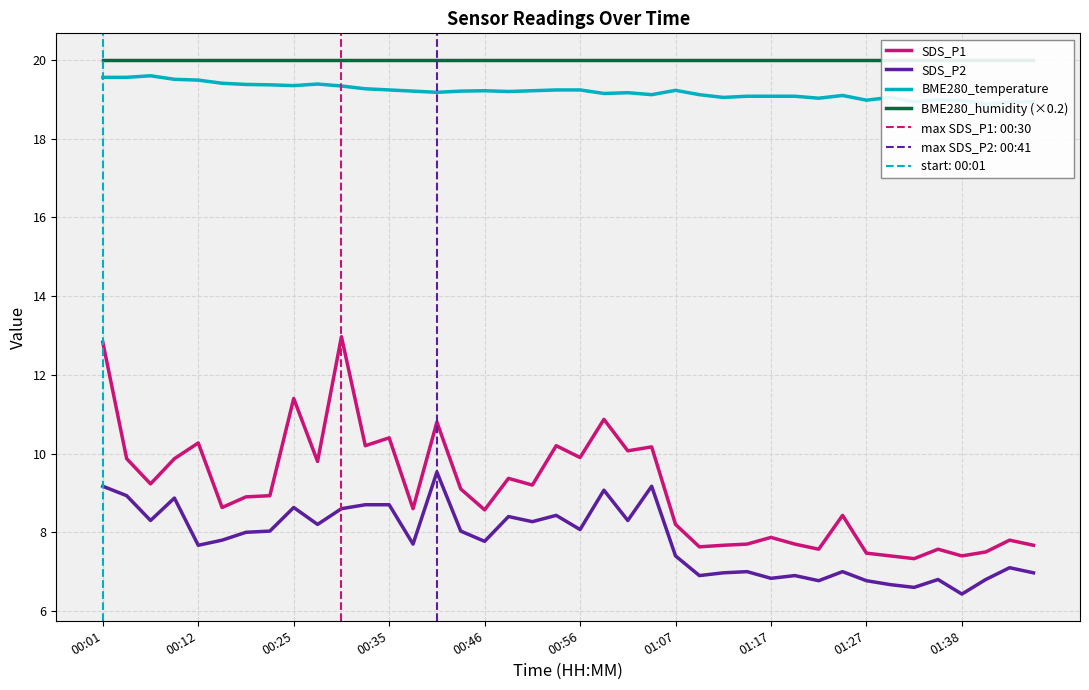

True or false: SDS_P2 and SDS_P1 intersect in this chart.

False